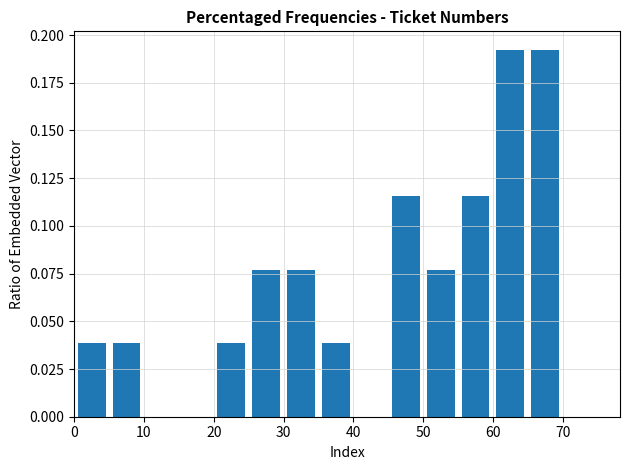

Reading left to right, transcribe this chart: for each bar, give the range it covers on the x-axis and its height. The values are not printed on the chart, so give them approximately, as read against the axis.

0 to 5: 0.040
5 to 10: 0.040
10 to 15: 0
15 to 20: 0
20 to 25: 0.040
25 to 30: 0.075
30 to 35: 0.075
35 to 40: 0.040
40 to 45: 0
45 to 50: 0.115
50 to 55: 0.075
55 to 60: 0.115
60 to 65: 0.190
65 to 70: 0.190
70 to 75: 0